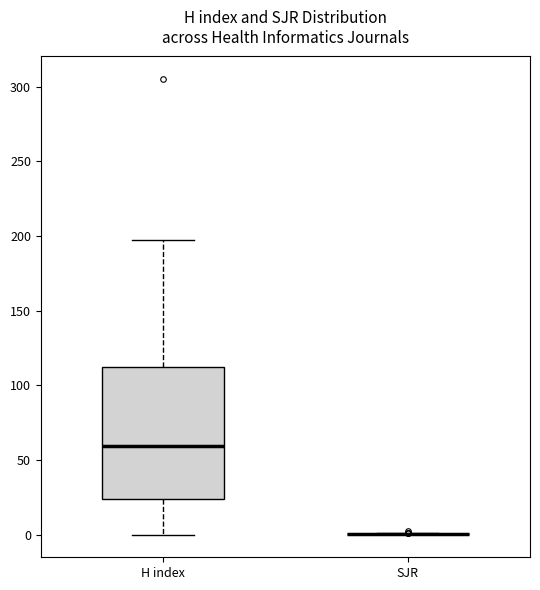

Which box is the tallest, from its lower edge to its upper edge?

H index